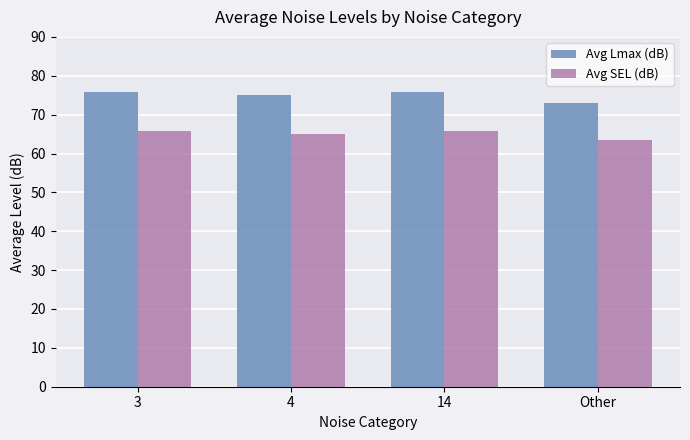

What is the minimum value for Avg SEL (dB)?

63.6